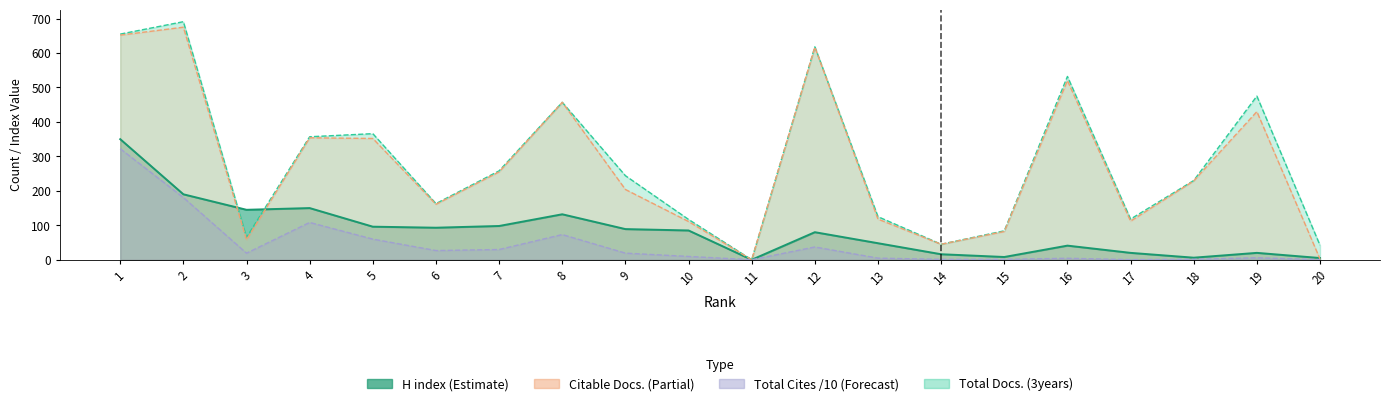

What is the value of the Citable Docs. (3years) point at the 10th from the left?

111.0